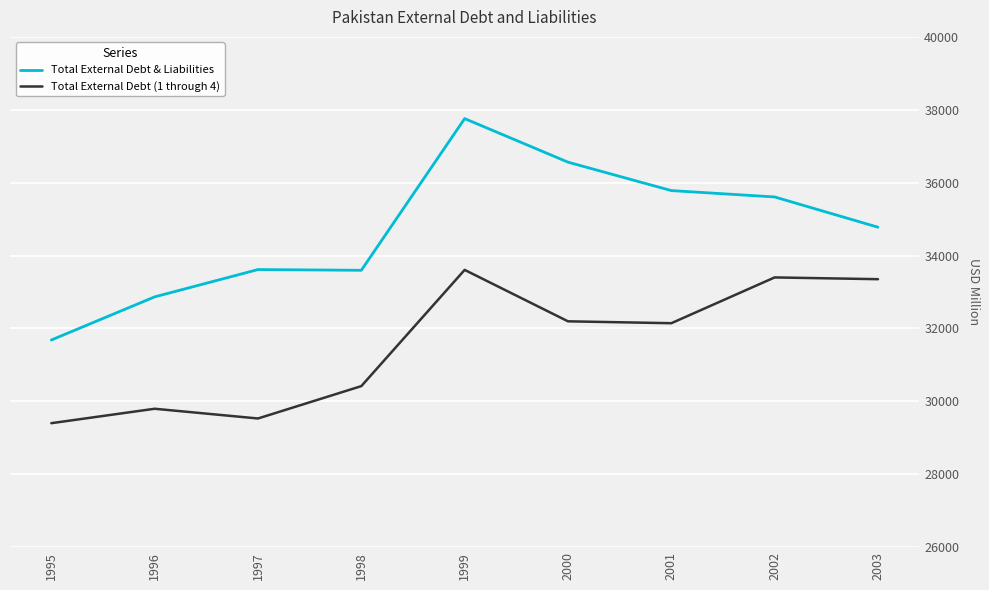

How many values in the Total External Debt & Liabilities series are below 34778?

4